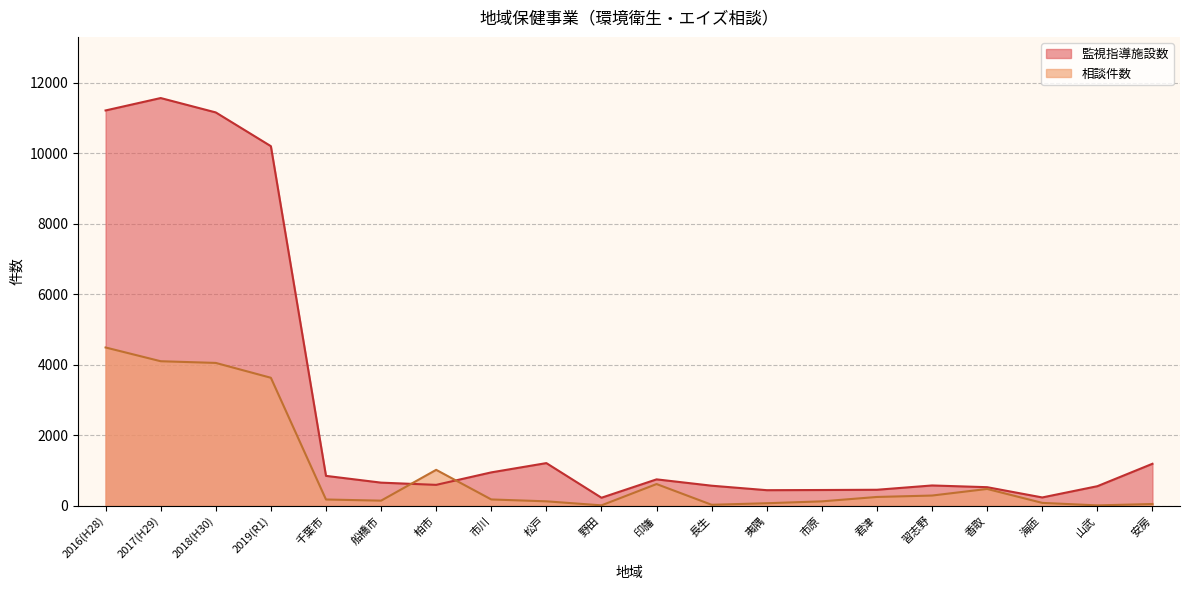

Is the value of 監視指導施設数 at 2016(H28) greater than the value of 相談件数 at 2016(H28)?

Yes